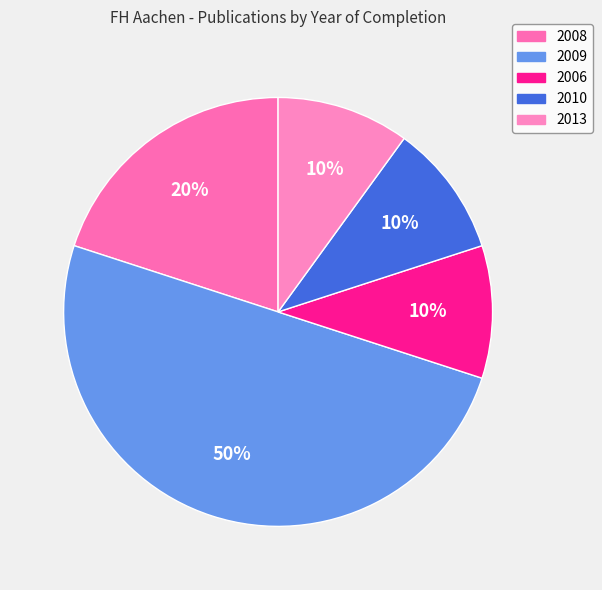

To the nearest percent, what is the difference between the 2009 and 2013 slice percentages?

40%